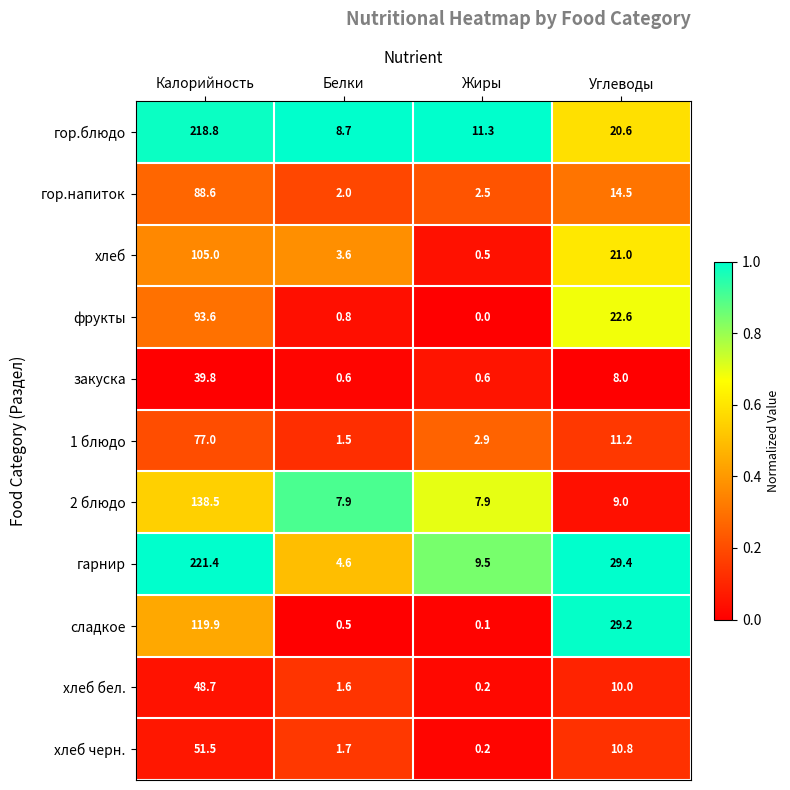

What is the total value across all series at Жиры?

35.7